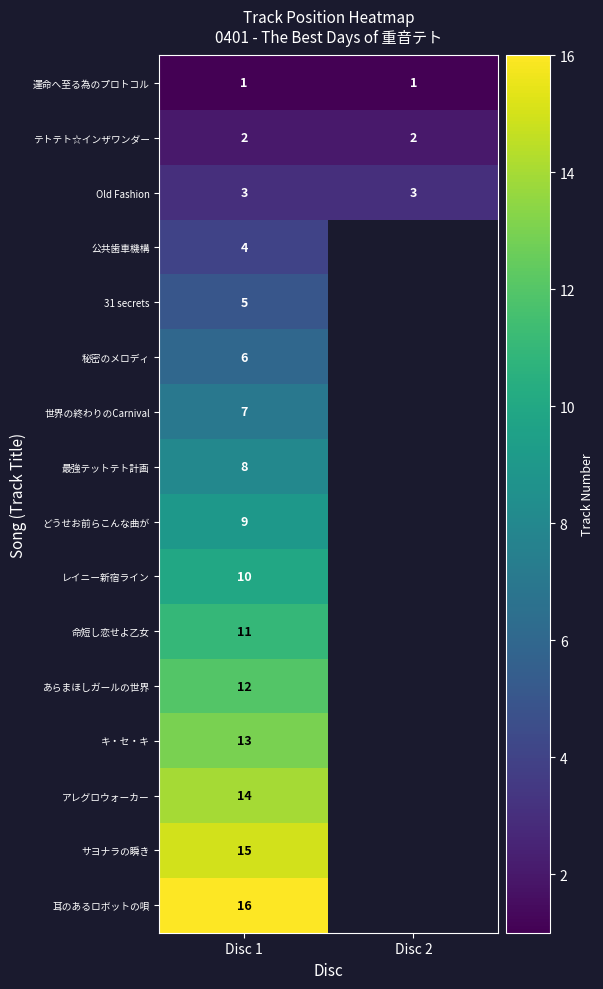

Rank the series at Disc 1 from highest to lowest value.

耳のあるロボットの唄, サヨナラの瞬き, アレグロウォーカー, キ・セ・キ, あらまほしガールの世界, 命短し恋せよ乙女, レイニー新宿ライン, どうせお前らこんな曲が, 最強テットテト計画, 世界の終わりのCarnival, 秘密のメロディ, 31 secrets, 公共歯車機構, Old Fashion, テトテト☆インザワンダー, 運命へ至る為のプロトコル